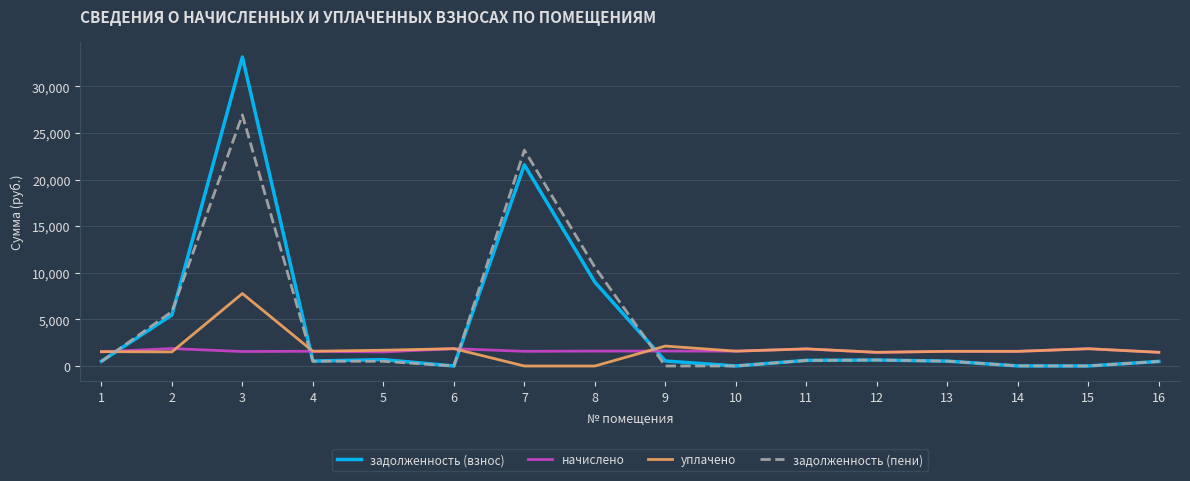

What is the lowest value of the начислено series?

1466.4